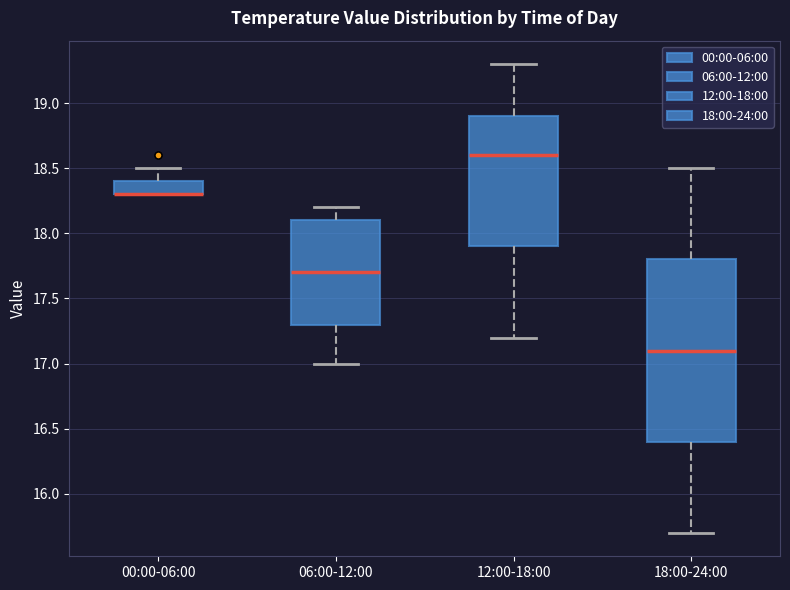

Reading left to right, read every box against the y-axis: the position of its median line, the range the box covers, and the ends of its whiskers. The values are not printed on the chart, so give them approximately, as read against the axis.

00:00-06:00: median 18.3 (drawn on the box's lower edge), box 18.3 to 18.4, whiskers 18.3 to 18.5
06:00-12:00: median 17.7, box 17.3 to 18.1, whiskers 17.0 to 18.2
12:00-18:00: median 18.6, box 17.9 to 18.9, whiskers 17.2 to 19.3
18:00-24:00: median 17.1, box 16.4 to 17.8, whiskers 15.7 to 18.5